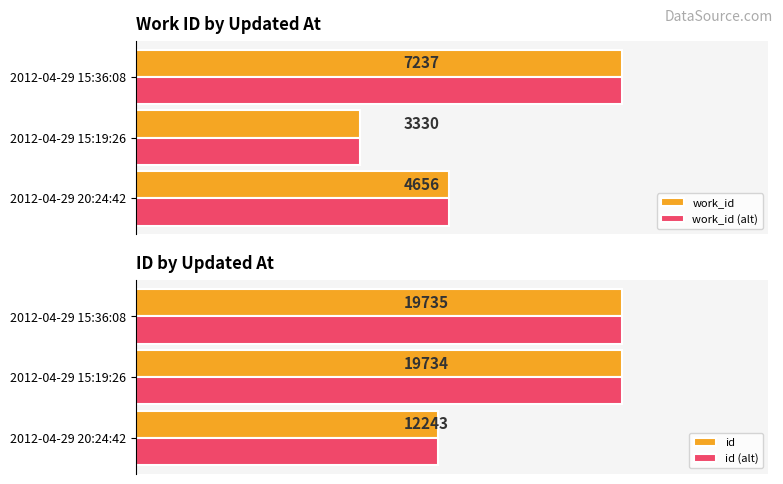

Rank the categories by id (alt) value from lowest to highest.

2012-04-29 20:24:42, 2012-04-29 15:19:26, 2012-04-29 15:36:08